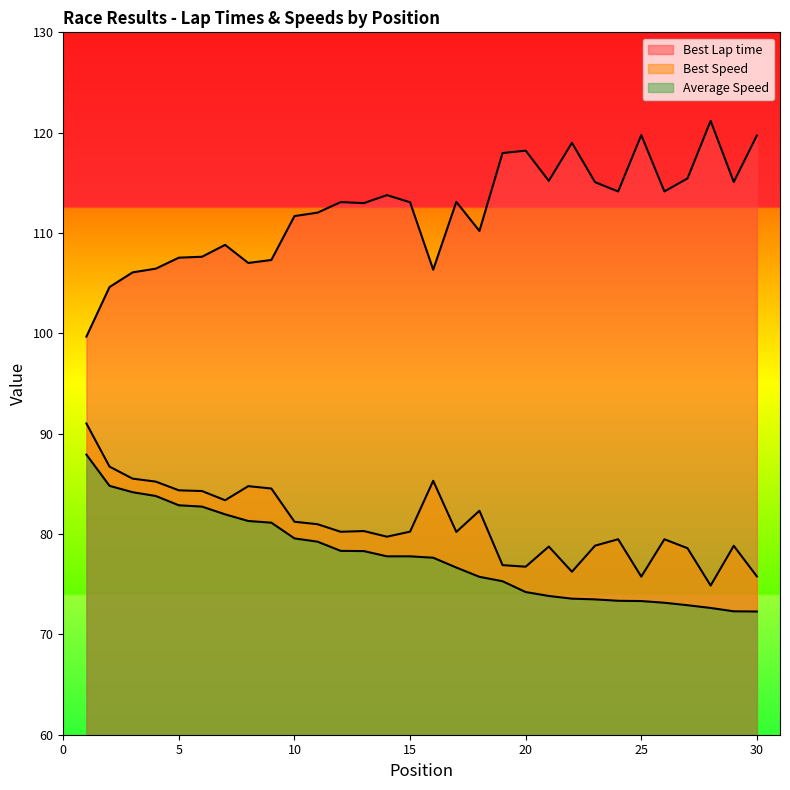

In Best Lap time, how many points are lower than both neighbors (excluding endpoints)?

8